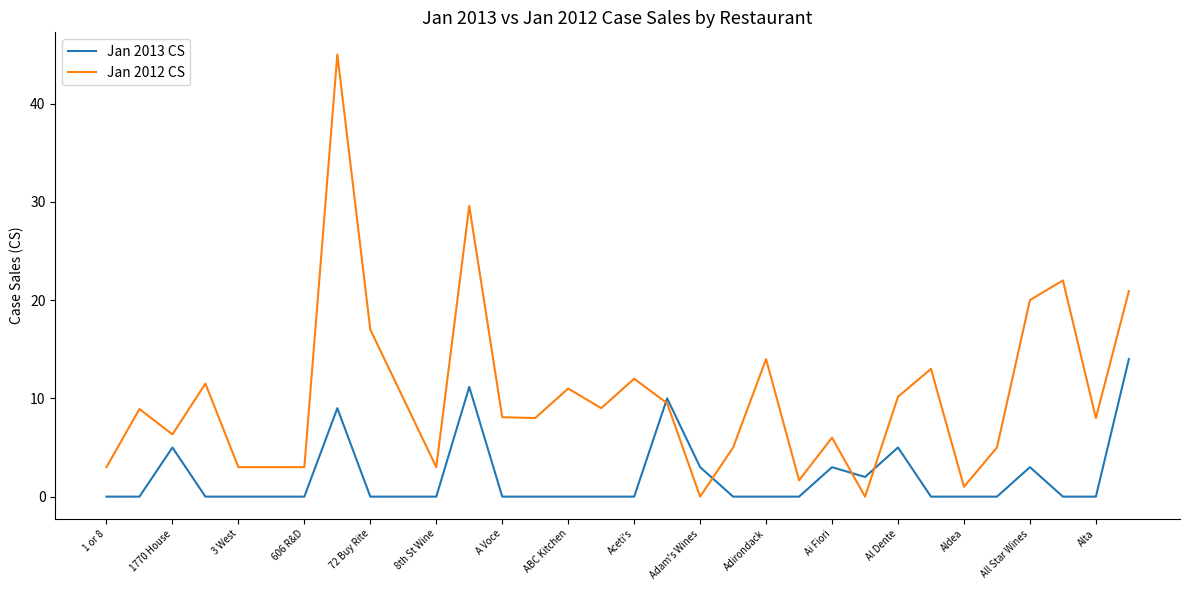

Which series has the largest range (max minus min)?

Jan 2012 CS